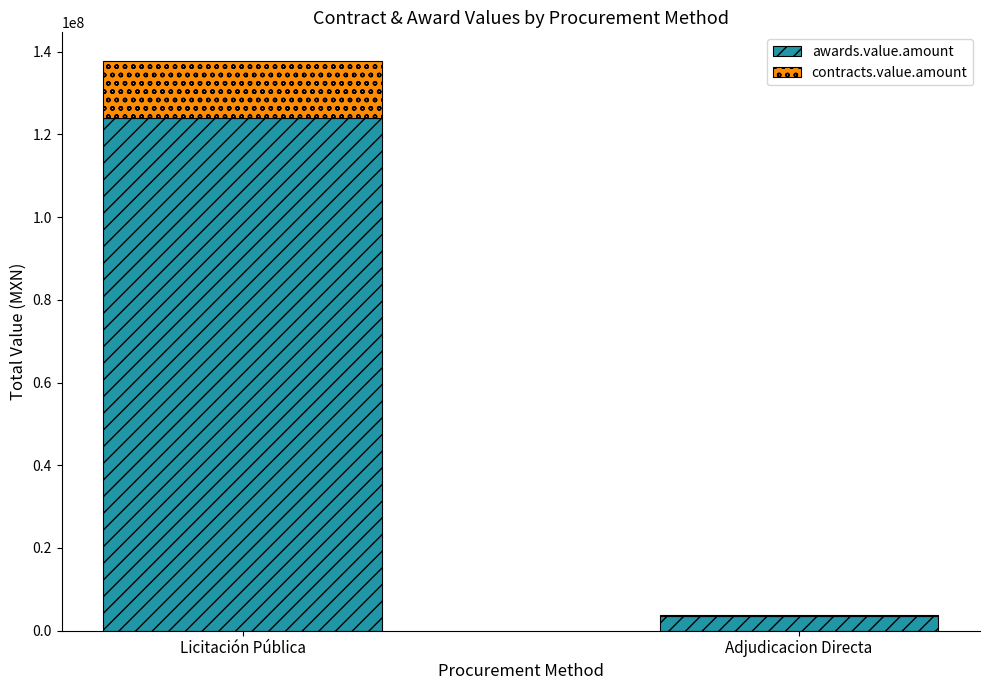

At which category is the sum across all series the highest?

Licitación Pública